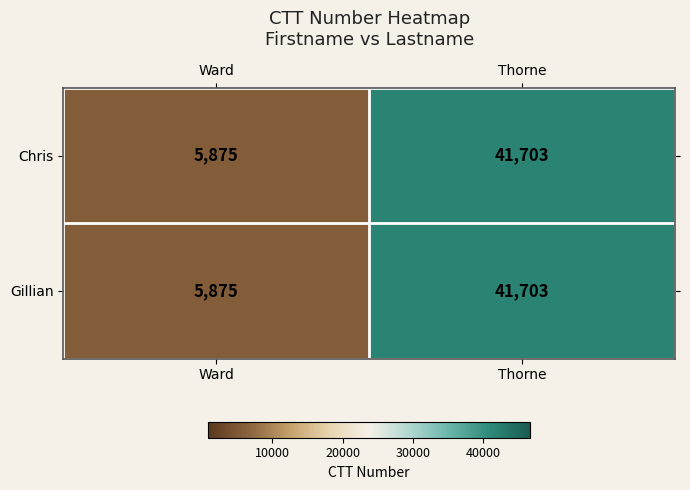

Is it true that Chris equals 5875 at Ward?

True